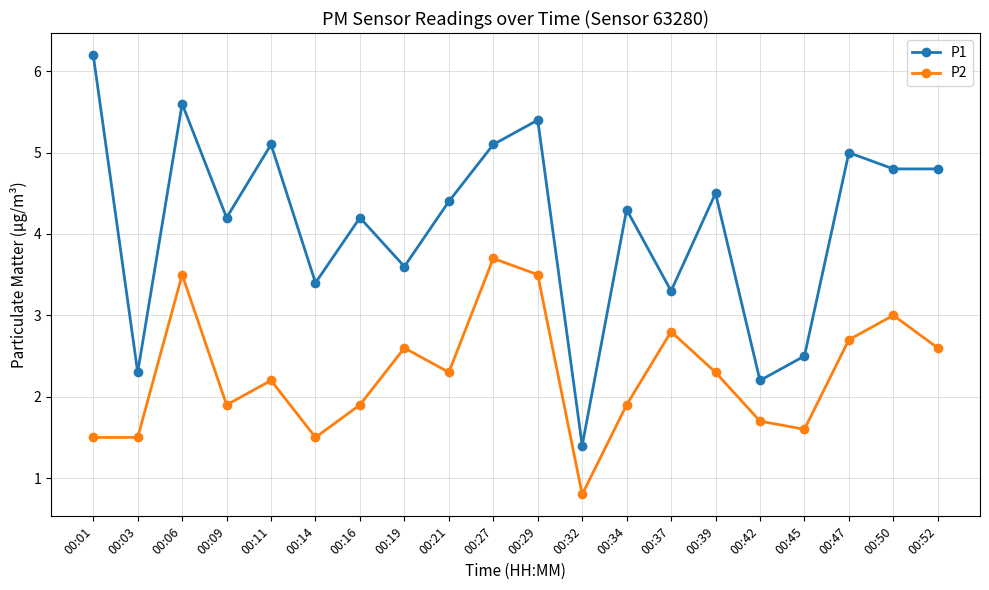

What is the value of the P1 point at the 9th from the left?

4.4